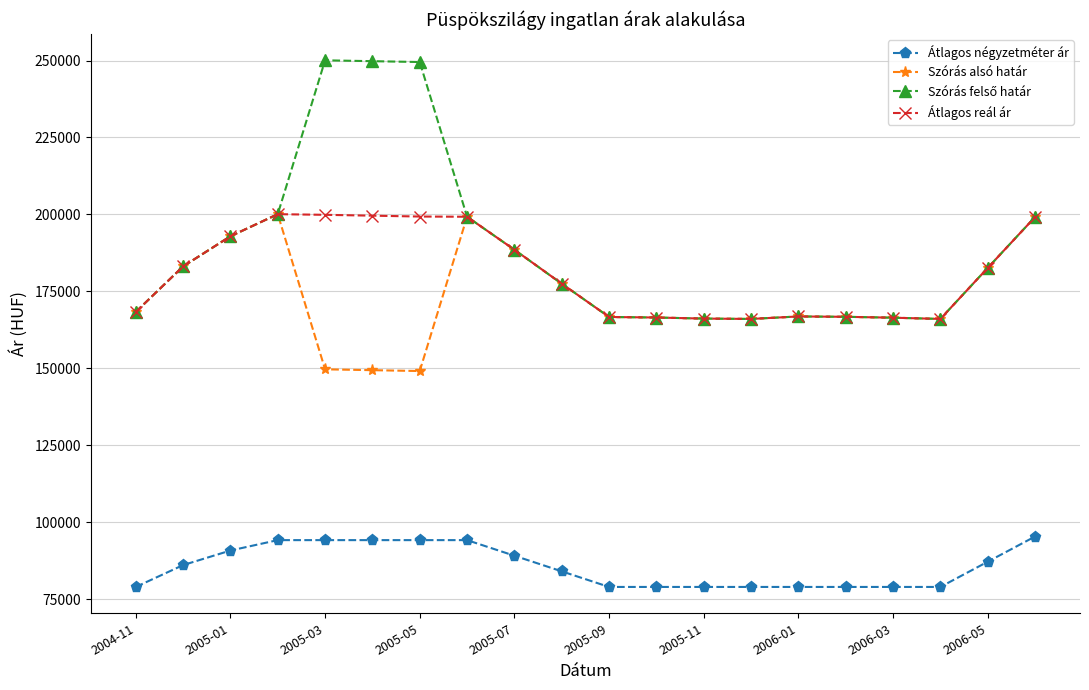

True or false: Átlagos négyzetméter ár and Átlagos reál ár intersect in this chart.

False